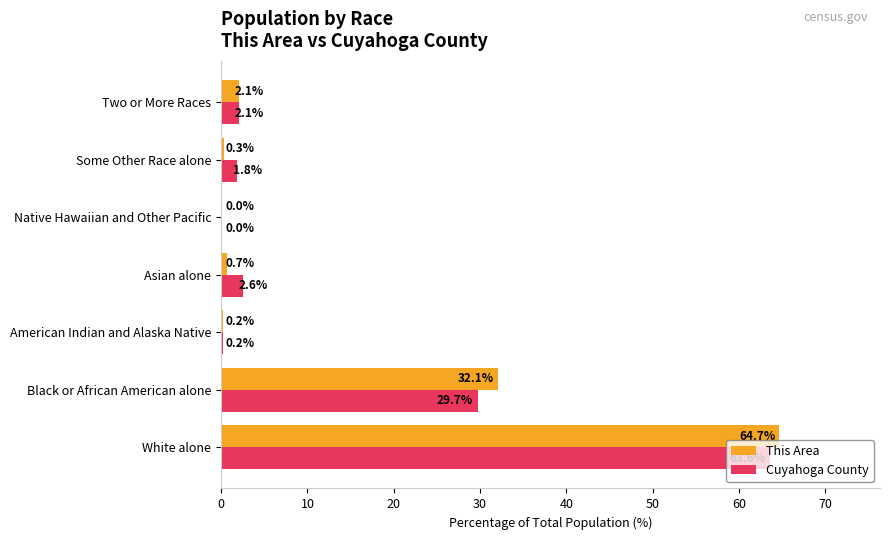

At which category is the sum across all series the highest?

White alone